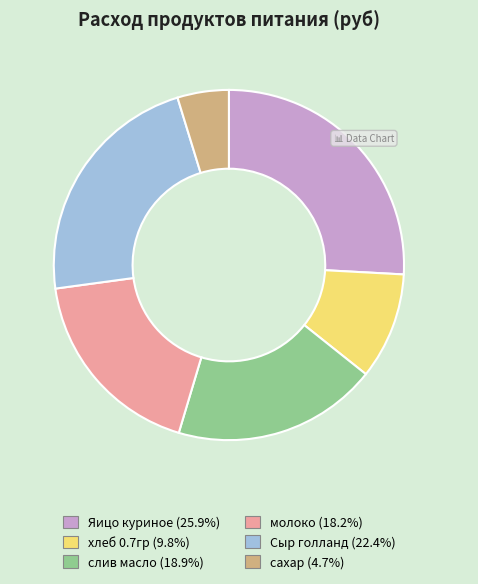

How many slices are in this pie chart?

6